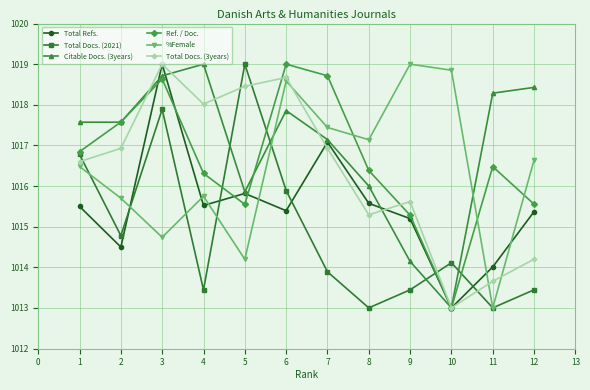

True or false: %Female and Total Docs. (3years) cross at least once.

True